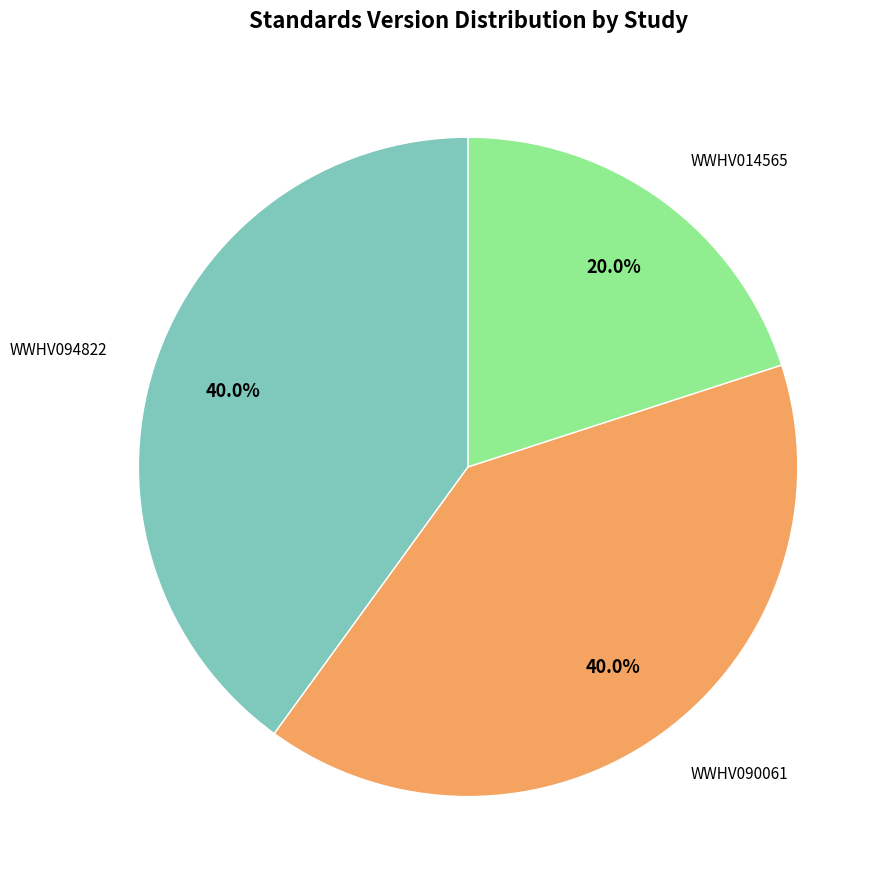

Is there any slice that represents more than half of the pie?

No